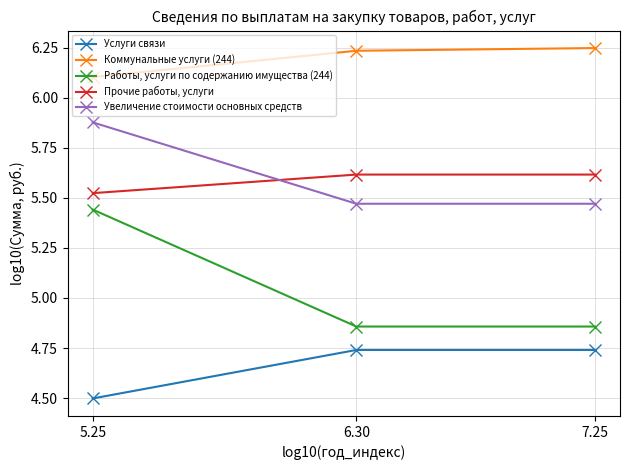

What is the difference between the maximum and minimum values in the Работы, услуги по содержанию имущества (244) series?

0.6